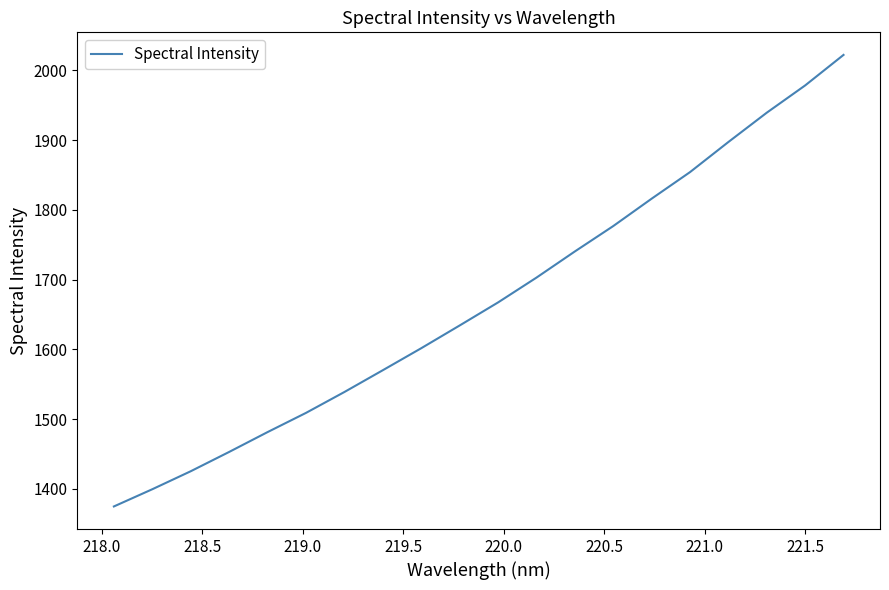

What is the minimum value shown in the chart?

1374.8